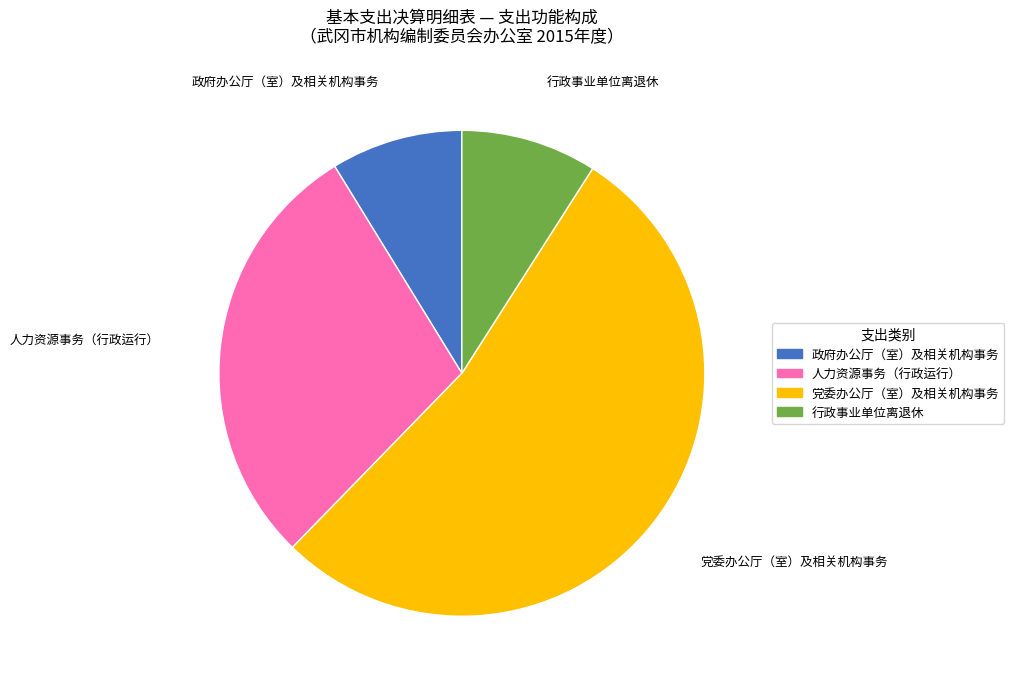

Does any single category account for the majority?

Yes